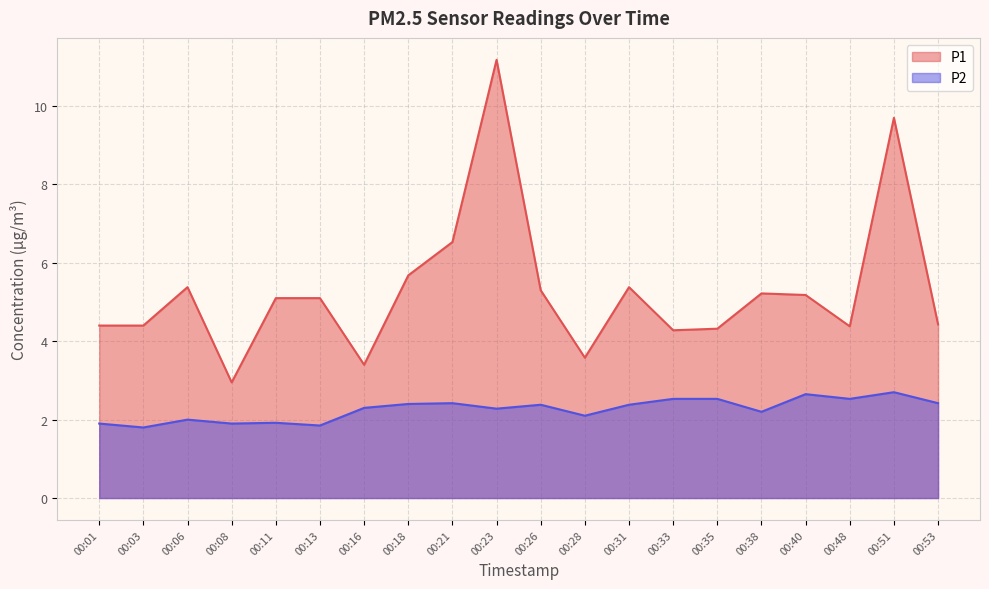

Which series has the widest spread of values?

P1